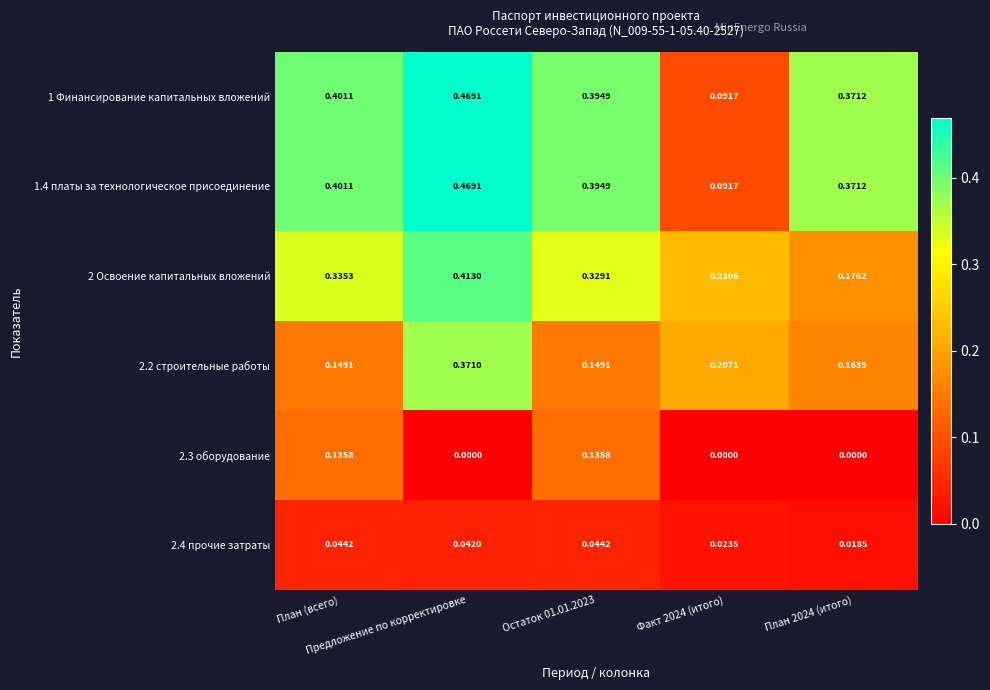

Count the number of data series in this chart.

6